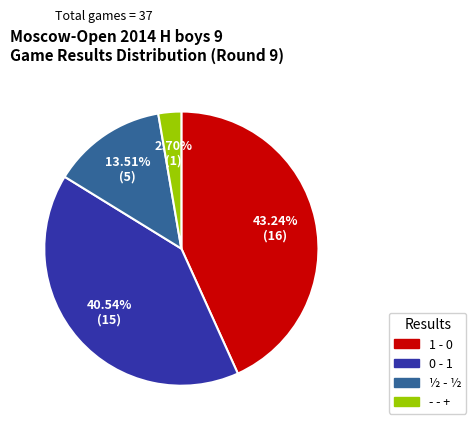

The 1 - 0 slice represents 29% of the pie. True or false?

False